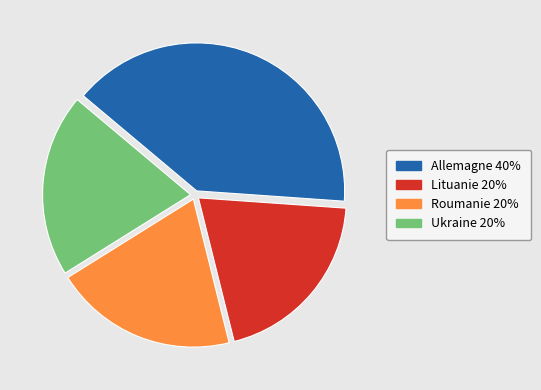

What is the ratio of the value at Roumanie to the value at Allemagne?

0.5